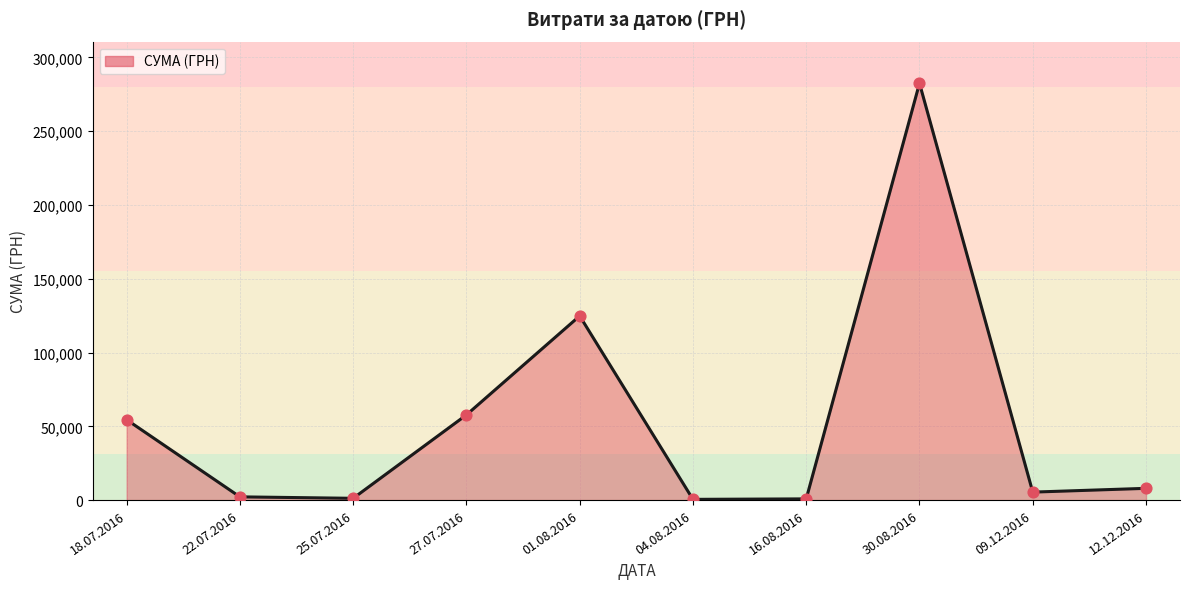

At which category does the chart reach its peak across all series?

30.08.2016